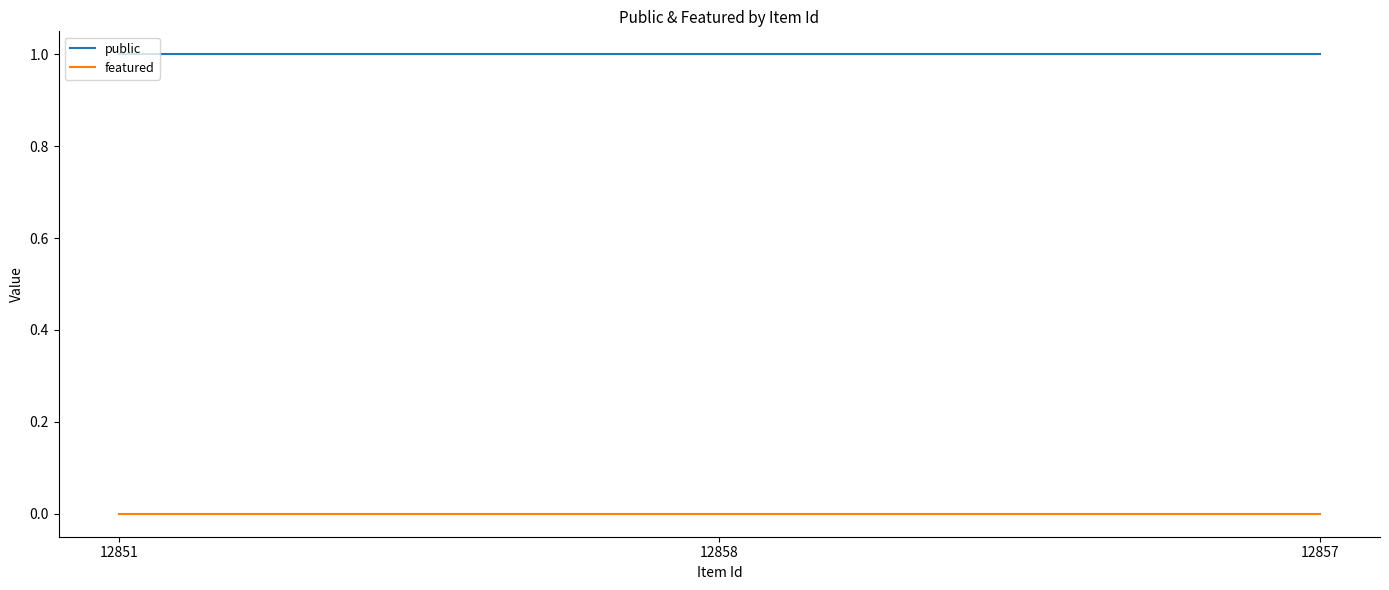

At 12851, list the series in order from largest to smallest.

public, featured